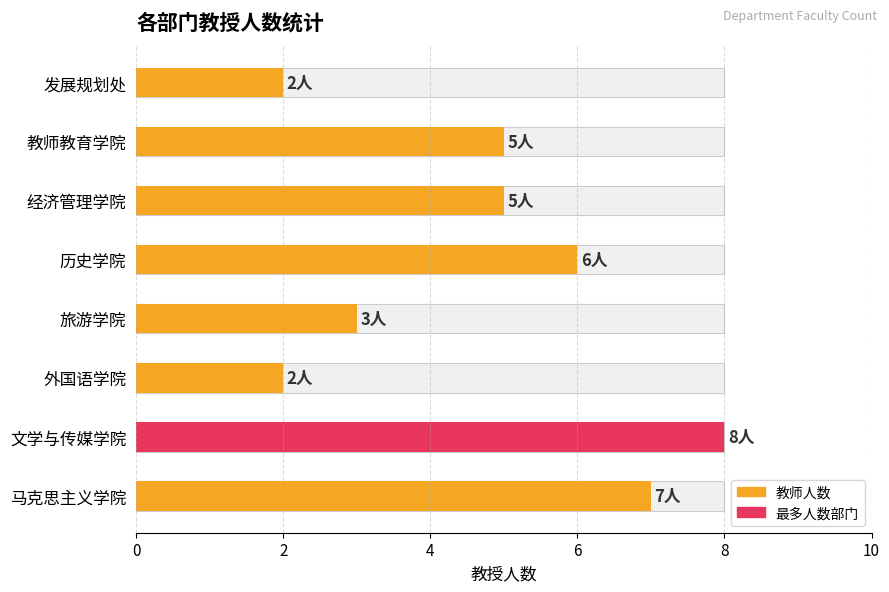

Count the number of values greater than 5.

3